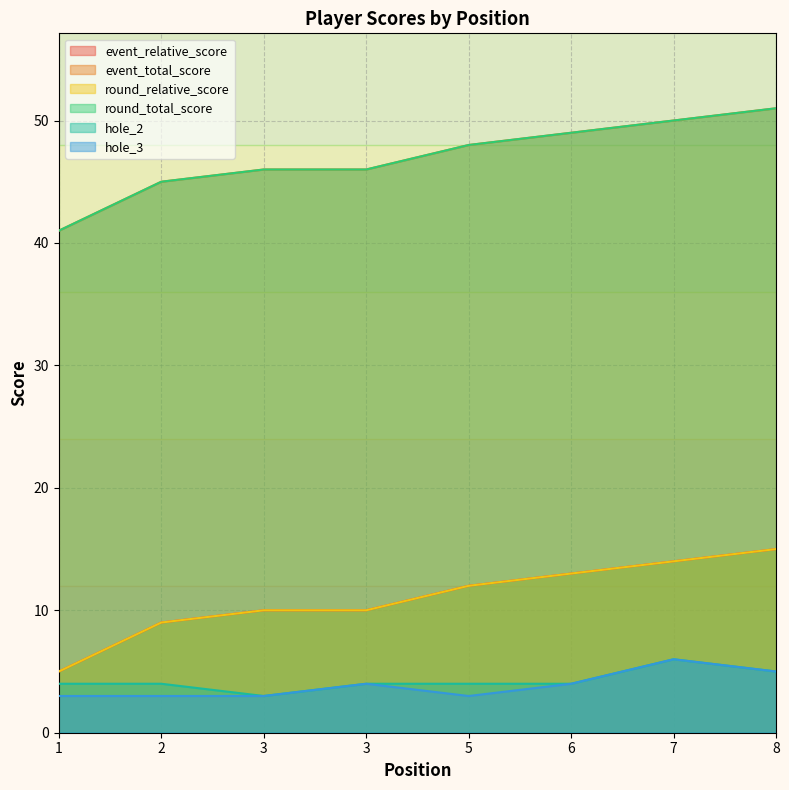

How many data points in round_relative_score are above 12?

3